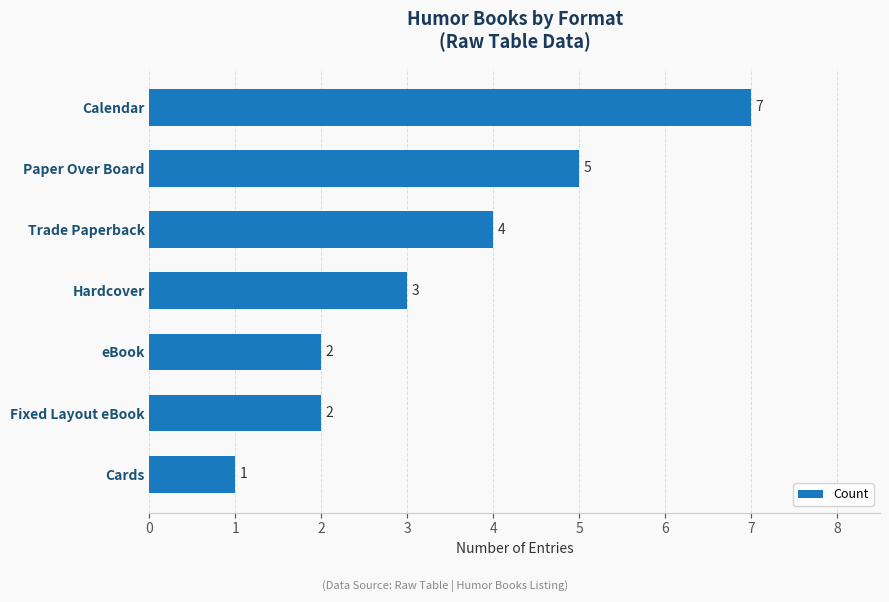

What is the average value?

3